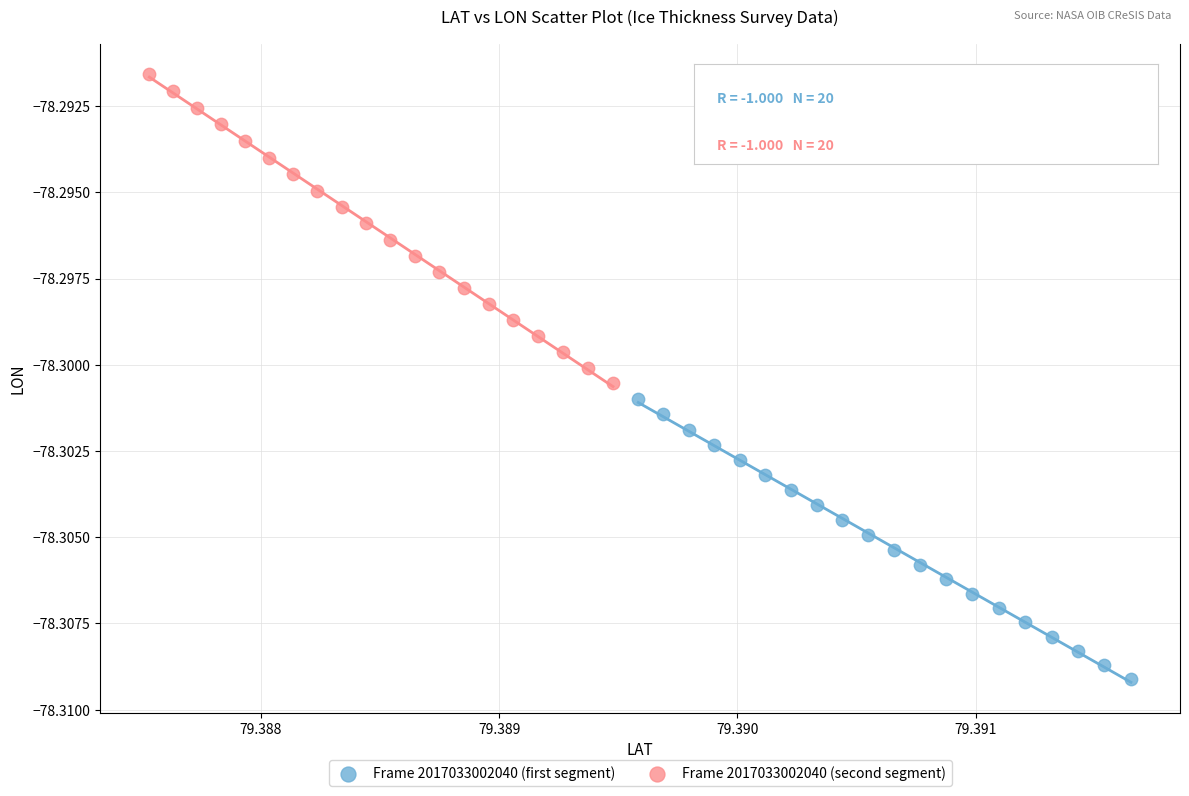

Which series contains the highest Y value?

Frame 2017033002040 (second segment)